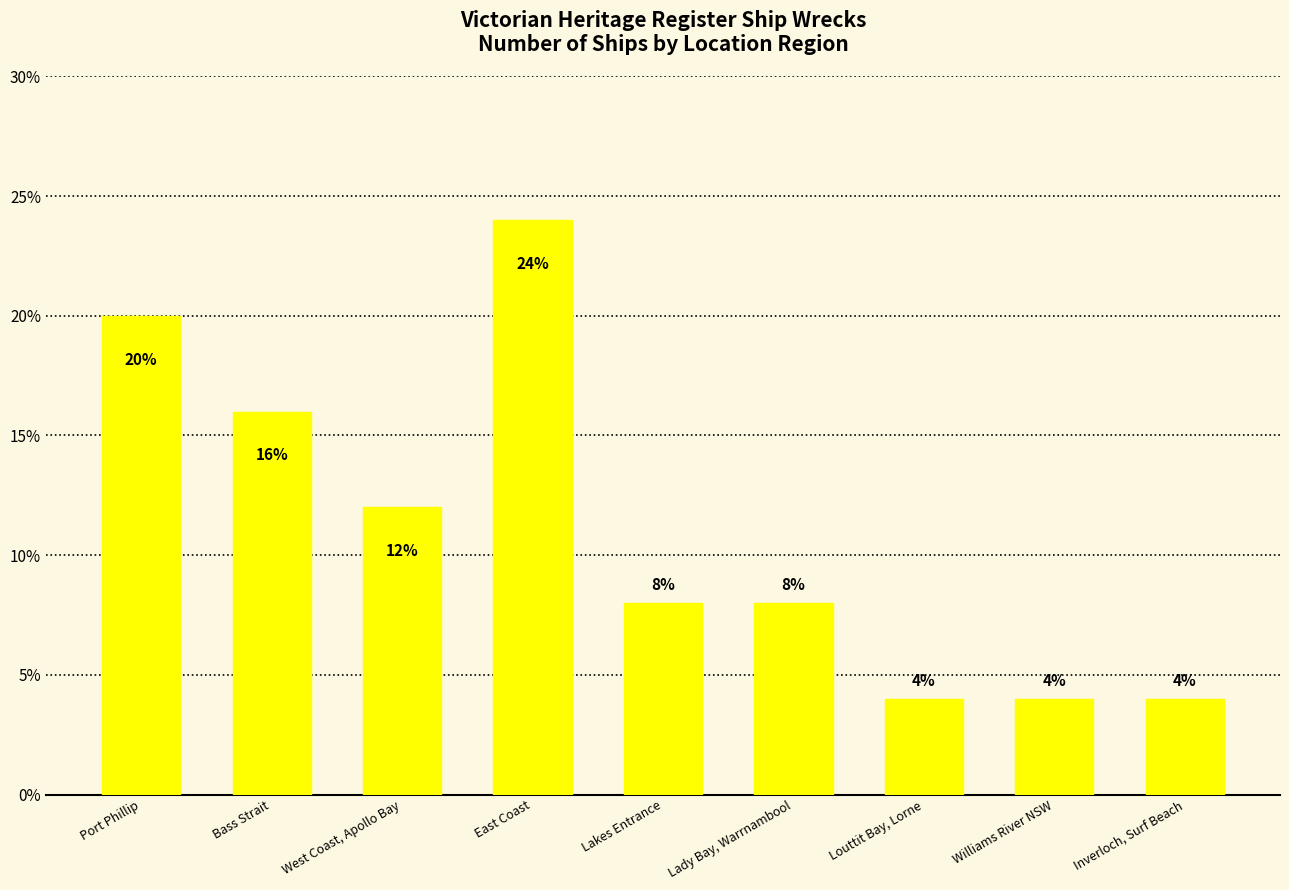

What is the sum of the values at Lakes Entrance and Williams River NSW?

12